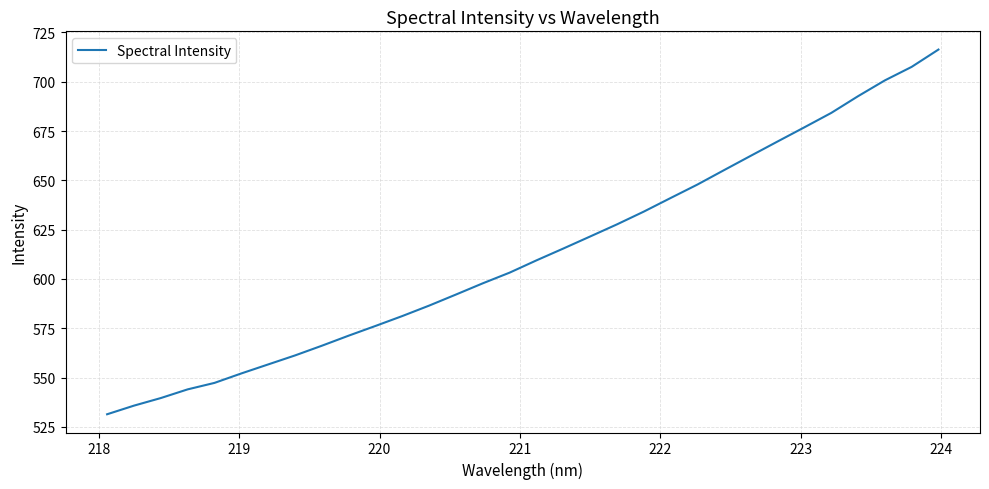

What is the smallest value displayed?

531.4